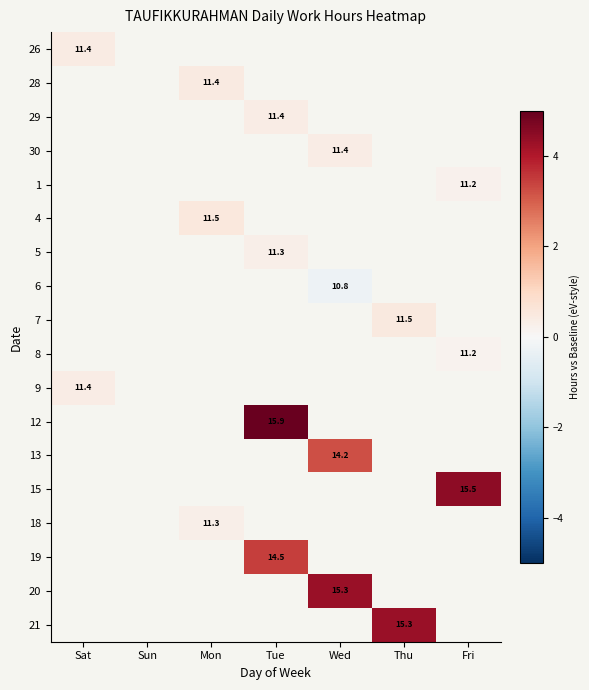

At how many categories does at least one series exceed 4?

4